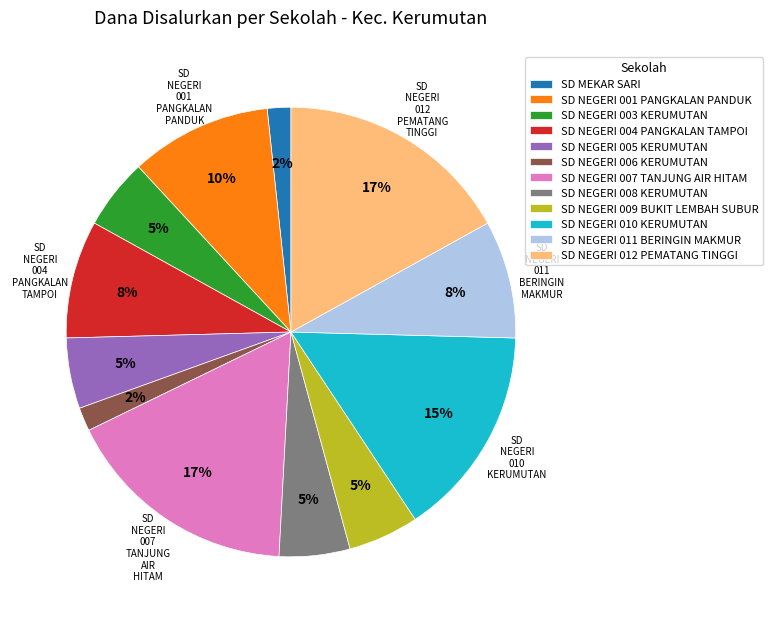

Count the number of slices in the pie.

12